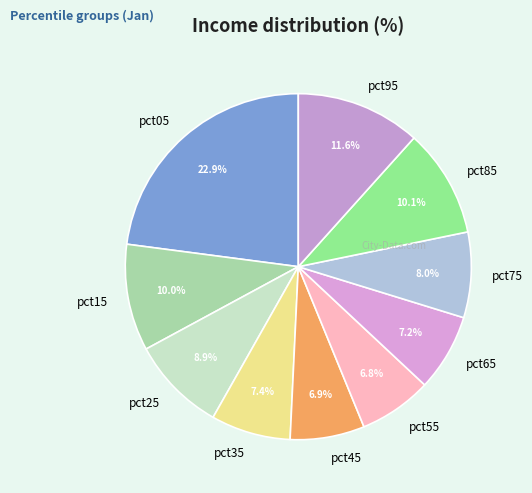

How much of the chart is everything except pct85?

89.9%